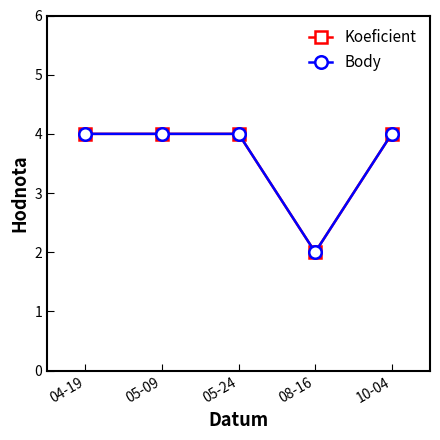

Is this an area chart (filled region under the line)?

No